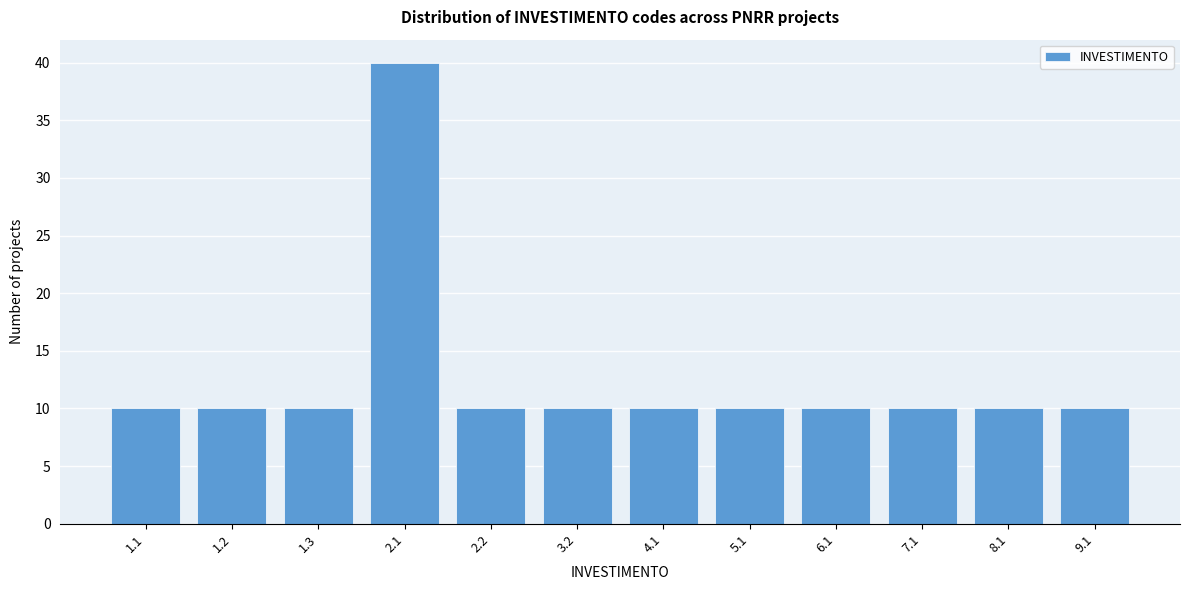

Reading right to left, extract all data points from this chart.

9.1=10	8.1=10	7.1=10	6.1=10	5.1=10	4.1=10	3.2=10	2.2=10	2.1=40	1.3=10	1.2=10	1.1=10